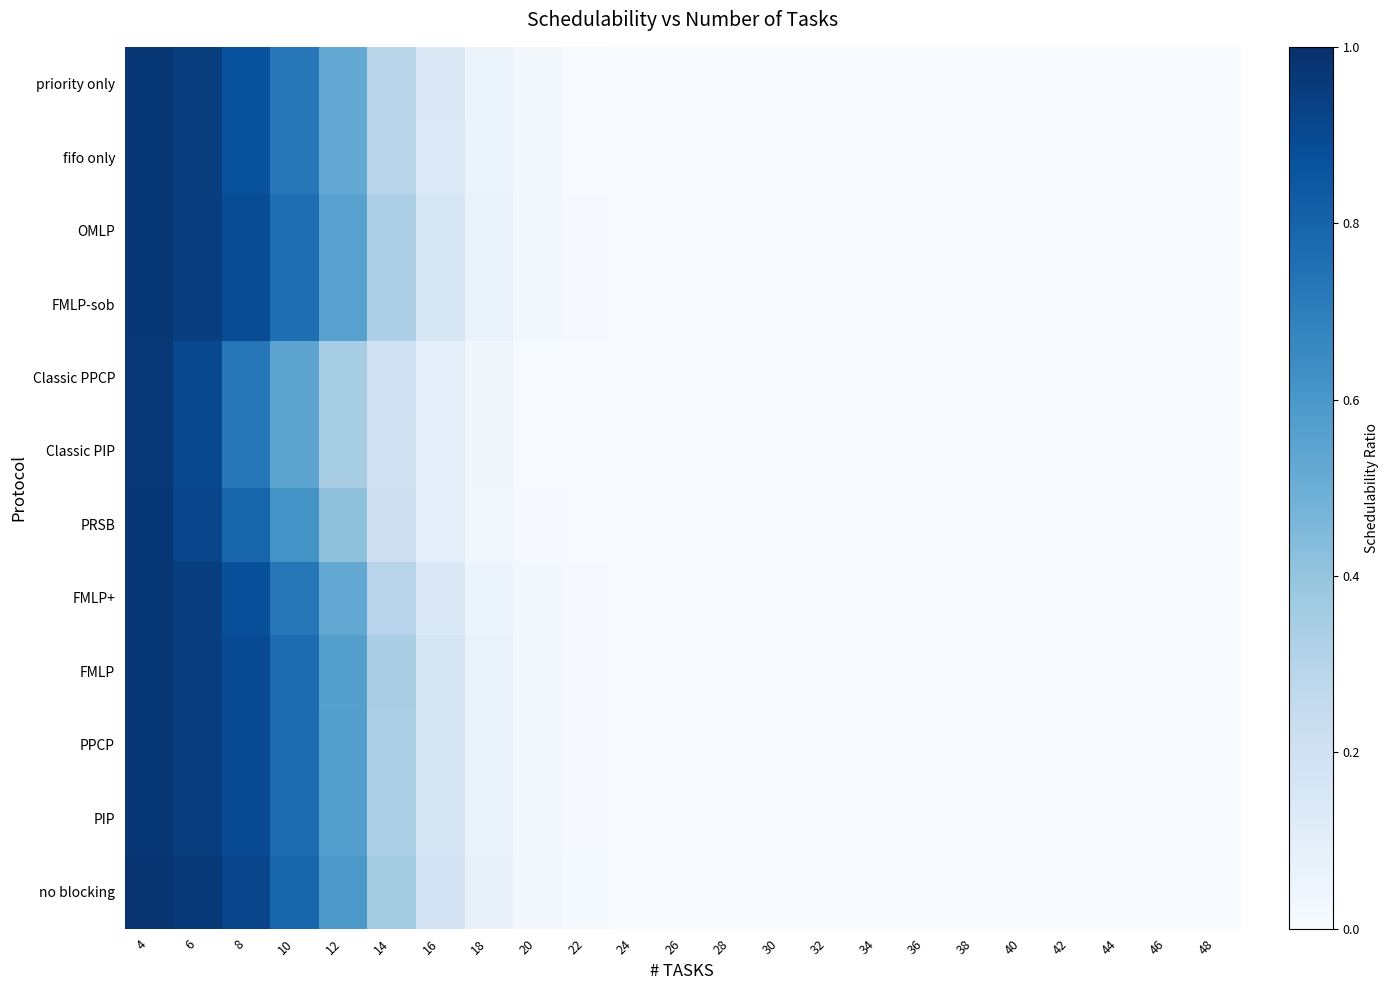

Between 8 and 22, which series saw the biggest shift?

no blocking